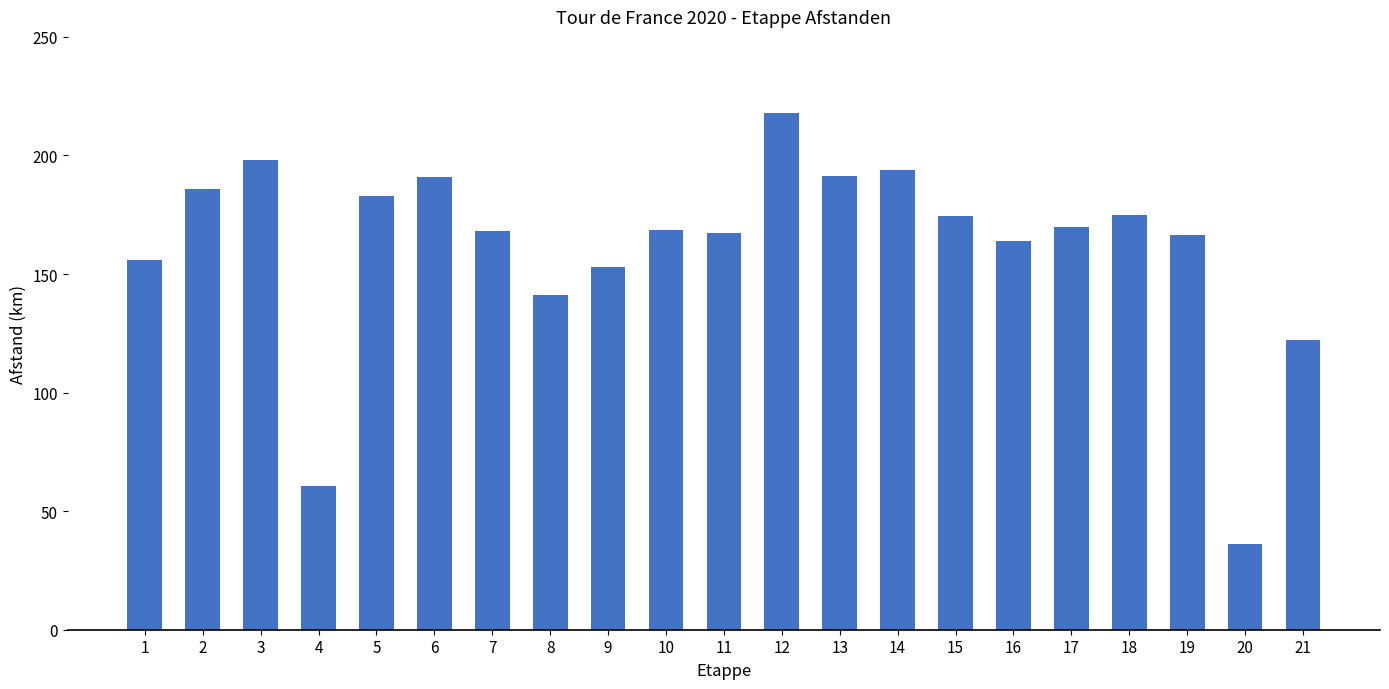

What is the minimum value shown in the chart?

36.2